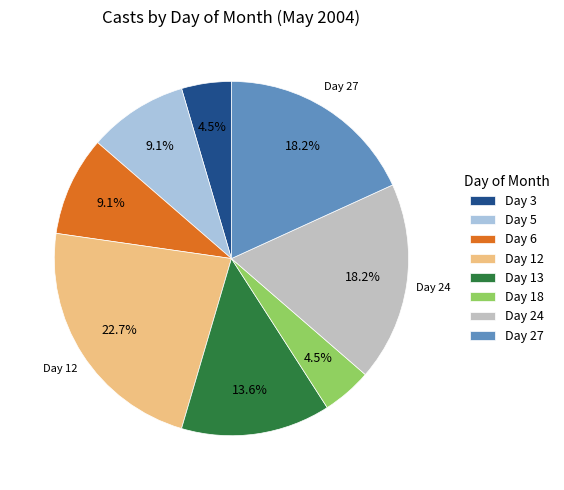

What portion of the pie excludes Day 6?

90.9%